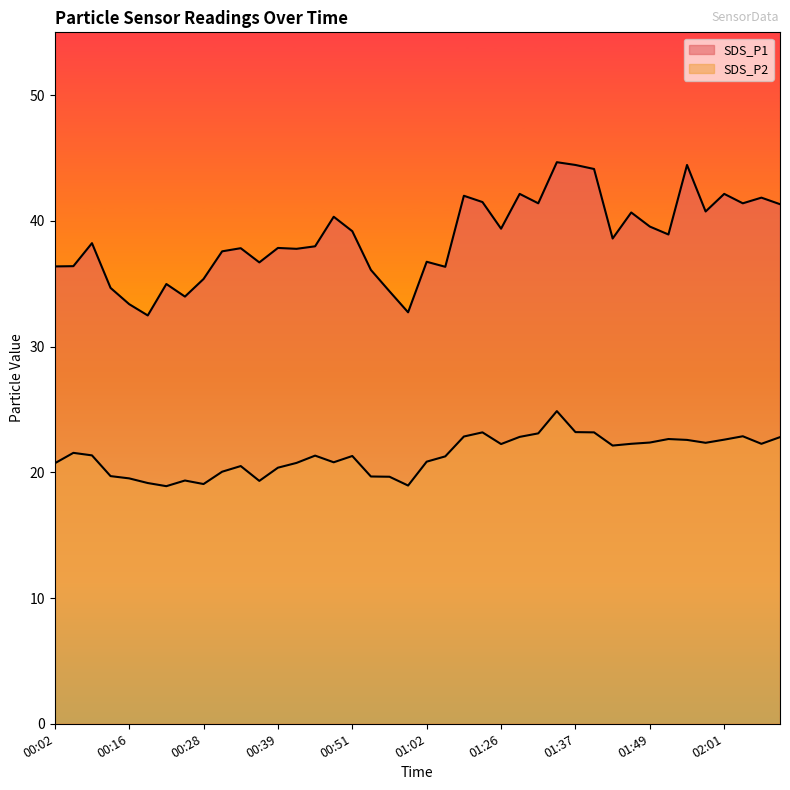

Does the chart have visible grid lines?

No